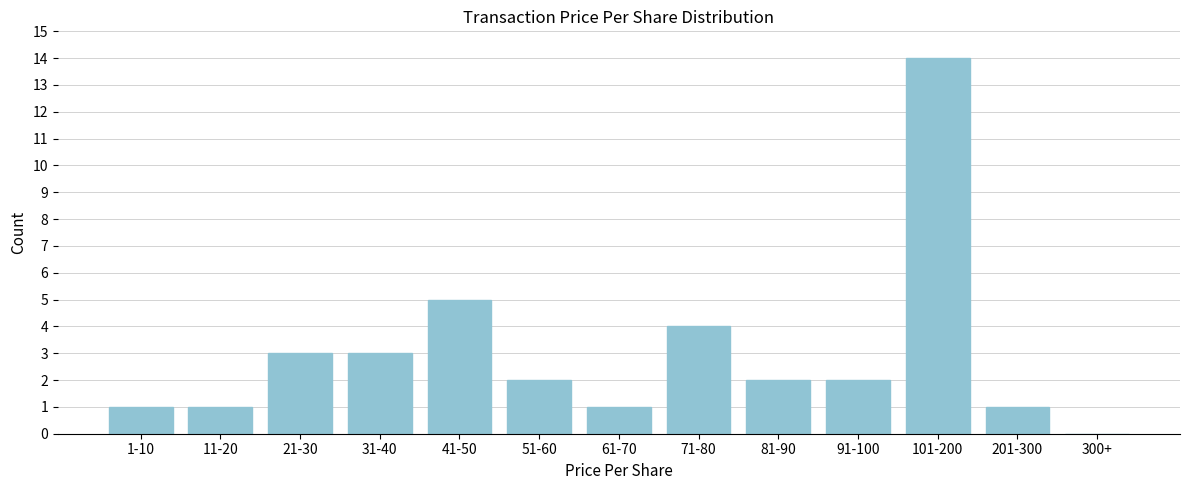

Reading left to right, list all the values displayed in this chart.

1-10=1	11-20=1	21-30=3	31-40=3	41-50=5	51-60=2	61-70=1	71-80=4	81-90=2	91-100=2	101-200=14	201-300=1	300+=0